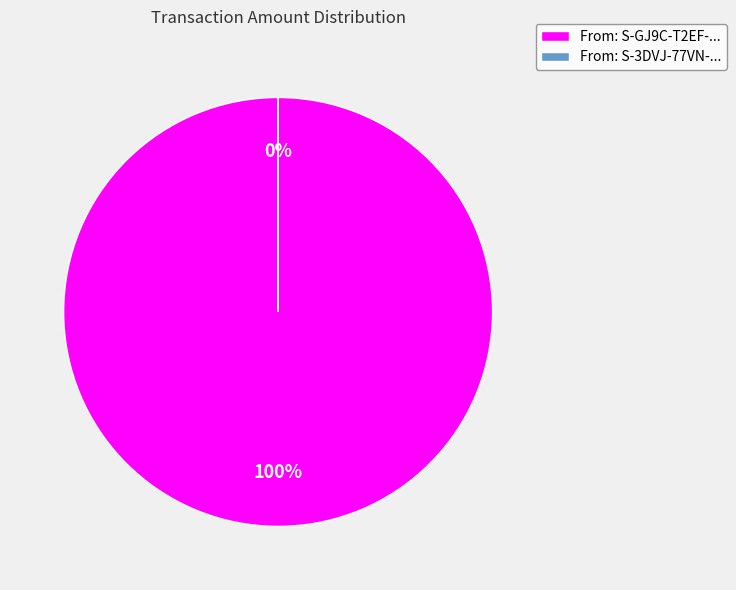

Which category accounts for the majority?

S-GJ9C-T2EF-C82A-8EZPD